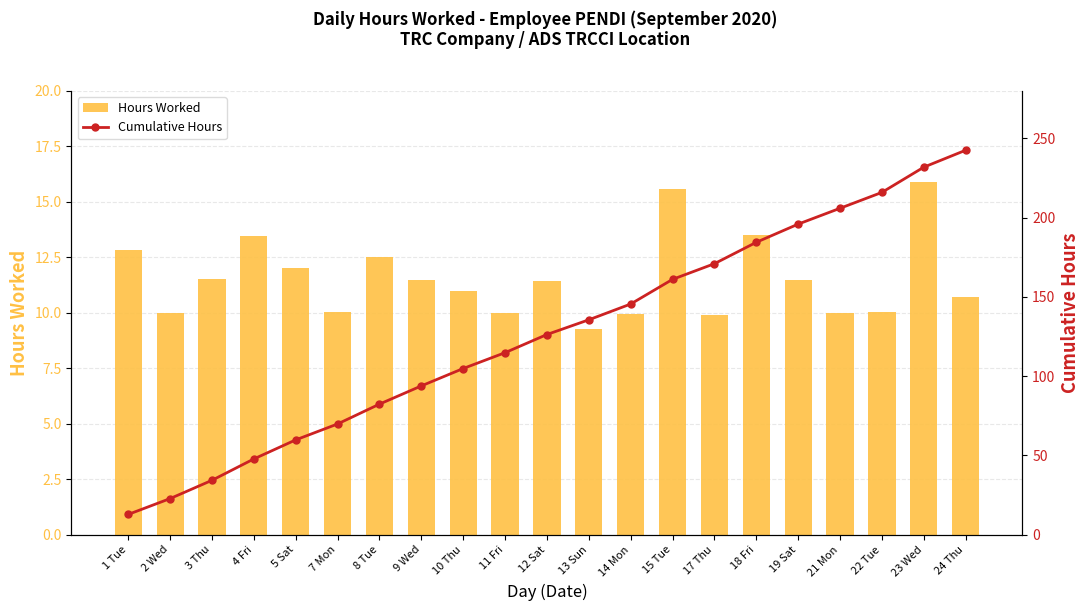

Rank the series by their average value, from highest to lowest.

Cumulative Hours, Hours Worked